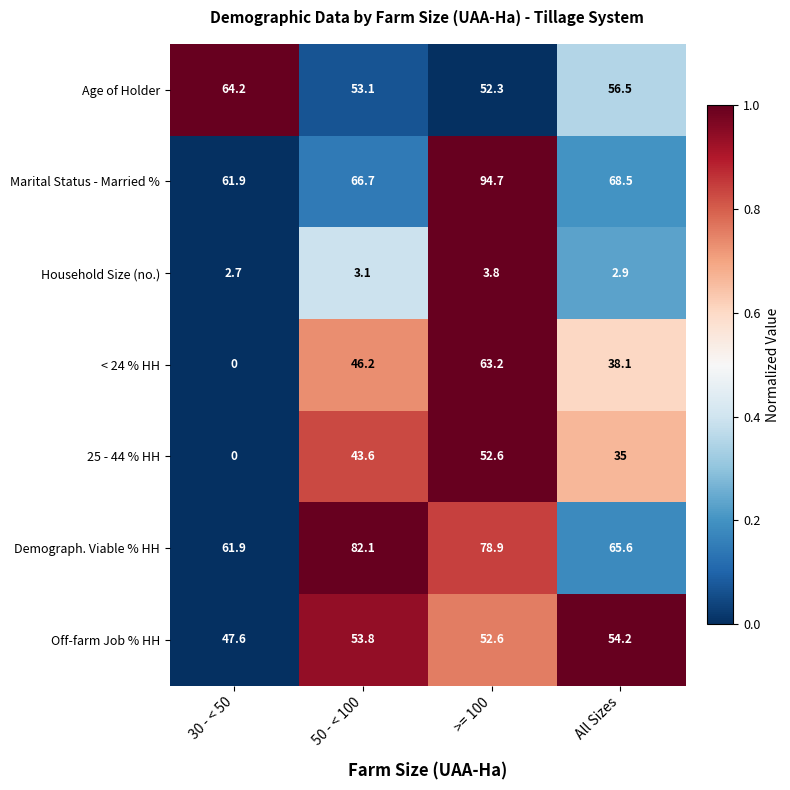

Reading right to left, what are all the values shown in this chart?

Age of Holder: 56.5	52.3	53.1	64.2
Marital Status - Married %: 68.5	94.7	66.7	61.9
Household Size (no.): 2.9	3.8	3.1	2.7
< 24 % HH: 38.1	63.2	46.2	0.0
25 - 44 % HH: 35.0	52.6	43.6	0.0
Demograph. Viable % HH: 65.6	78.9	82.1	61.9
Off-farm Job % HH: 54.2	52.6	53.8	47.6